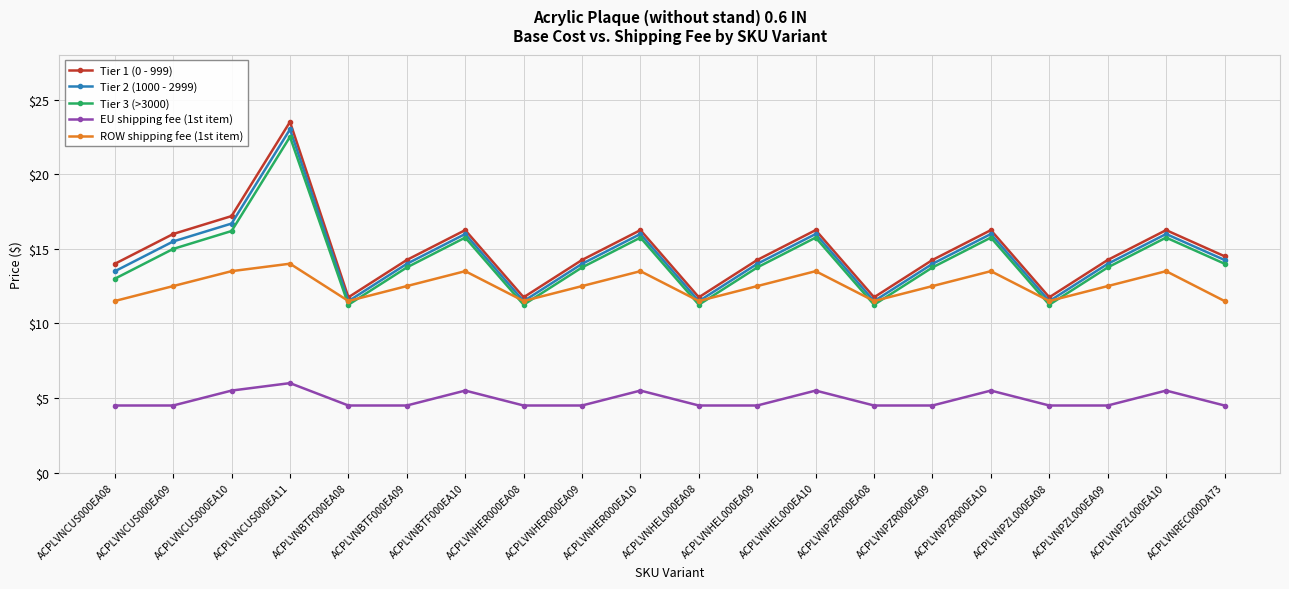

True or false: ROW shipping fee (1st item) and EU shipping fee (1st item) intersect in this chart.

False